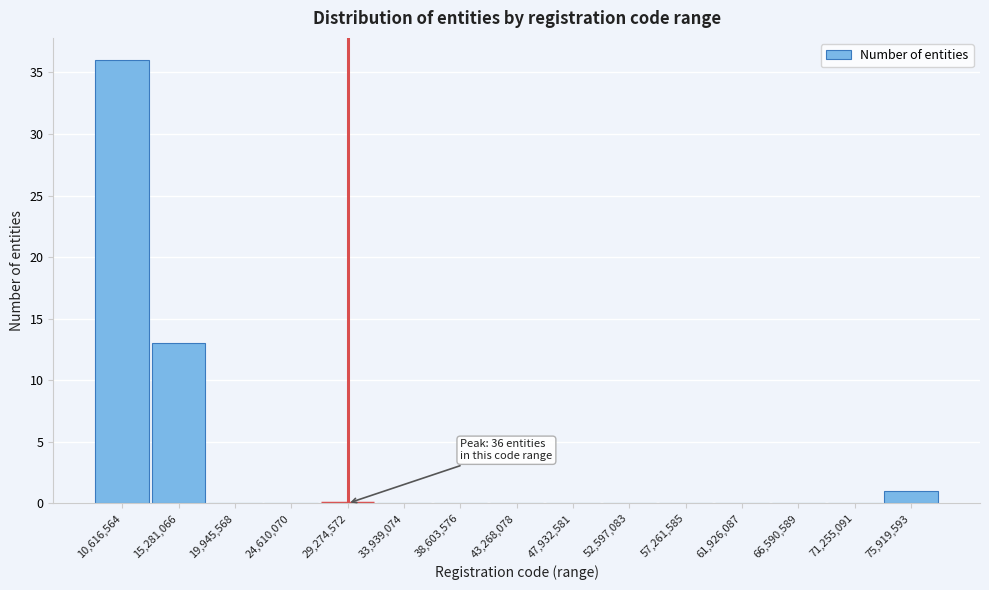

Reading right to left, list all the values displayed in this chart.

75,919,593=1	71,255,091=0	66,590,589=0	61,926,087=0	57,261,585=0	52,597,083=0	47,932,581=0	43,268,078=0	38,603,576=0	33,939,074=0	29,274,572=0	24,610,070=0	19,945,568=0	15,281,066=13	10,616,564=36